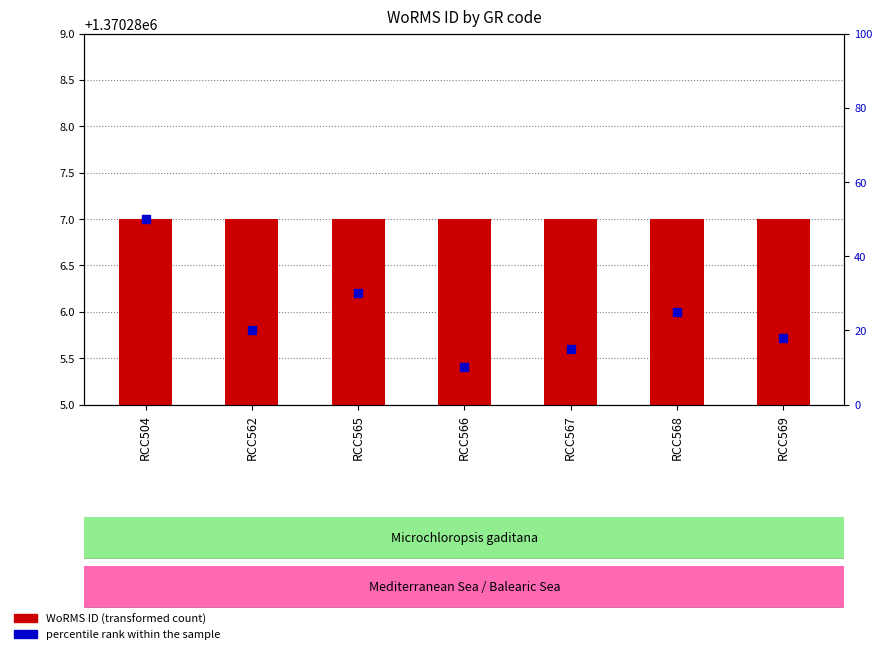

What are all the series names shown in the legend?

WoRMS ID (transformed count), percentile rank within the sample